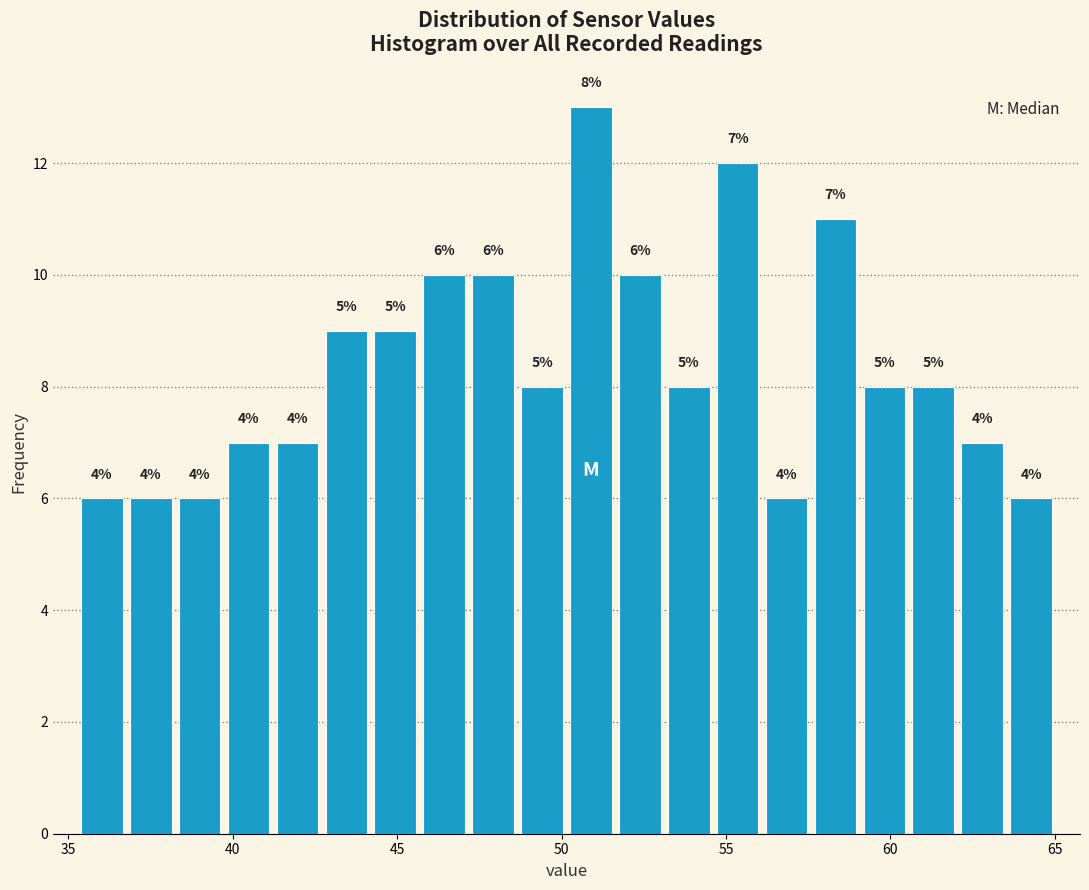

Around what value on the x-axis is the tallest bar? Give the approximate position of its centre, as read against the axis.

51.0